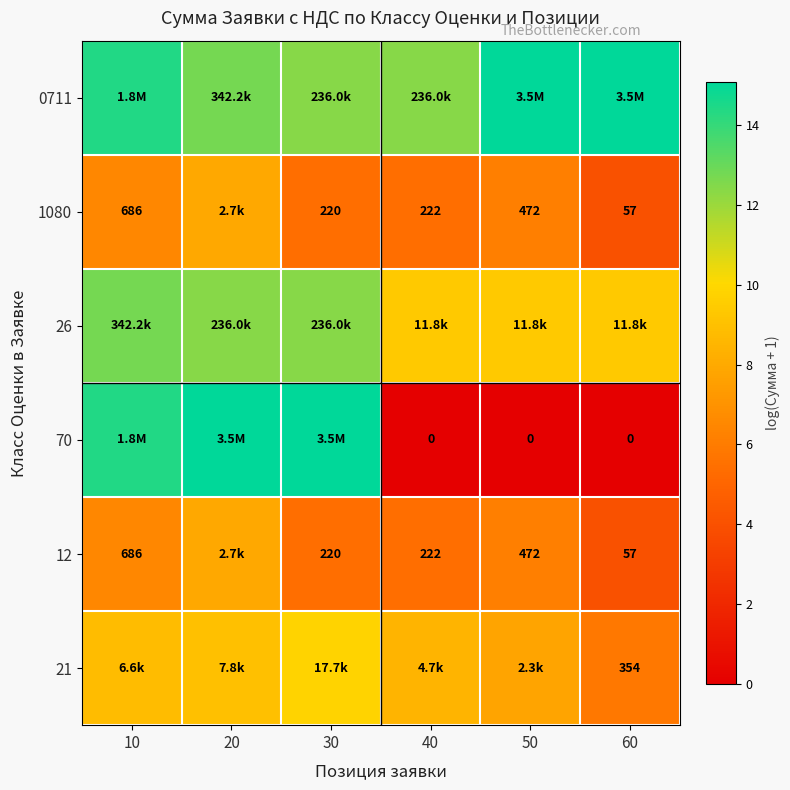

List the labels in order of 0711 value, smallest first.

30, 40, 20, 10, 50, 60